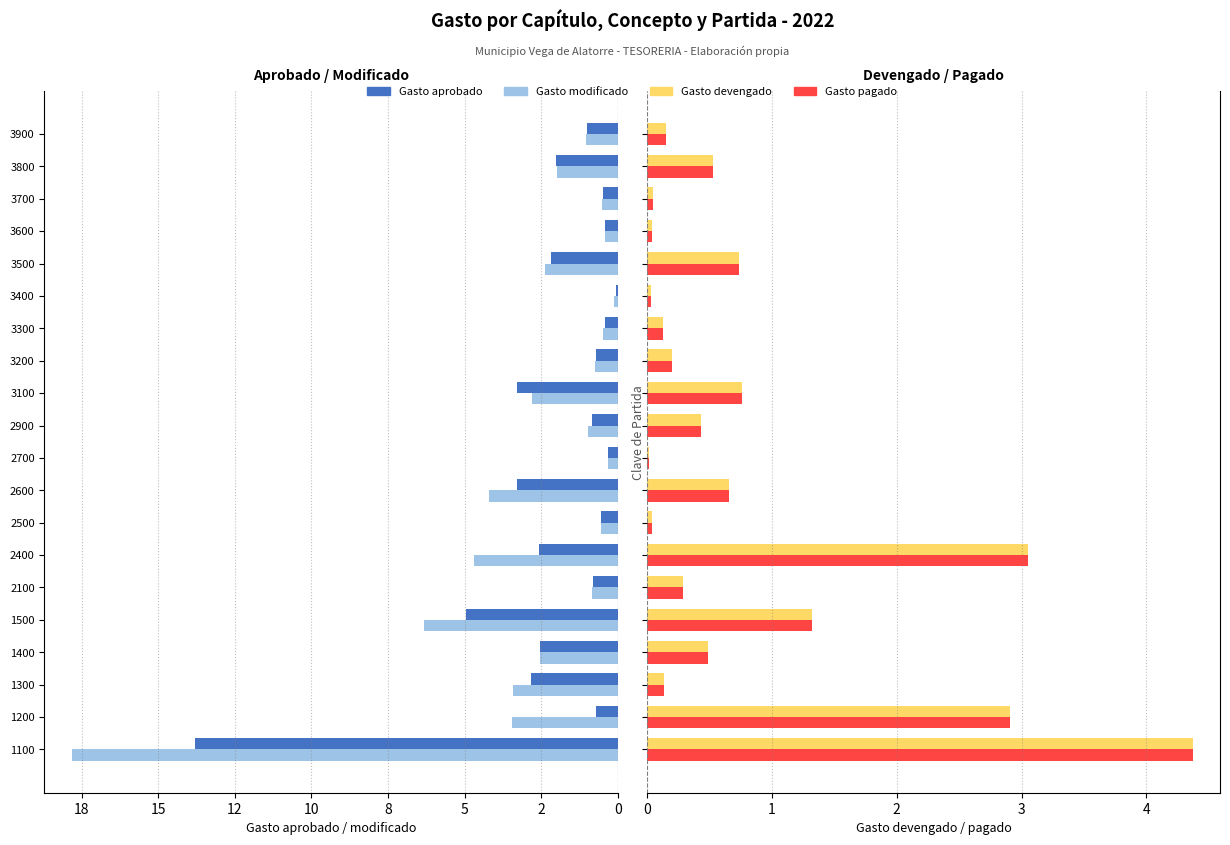

Count the number of data series in this chart.

4